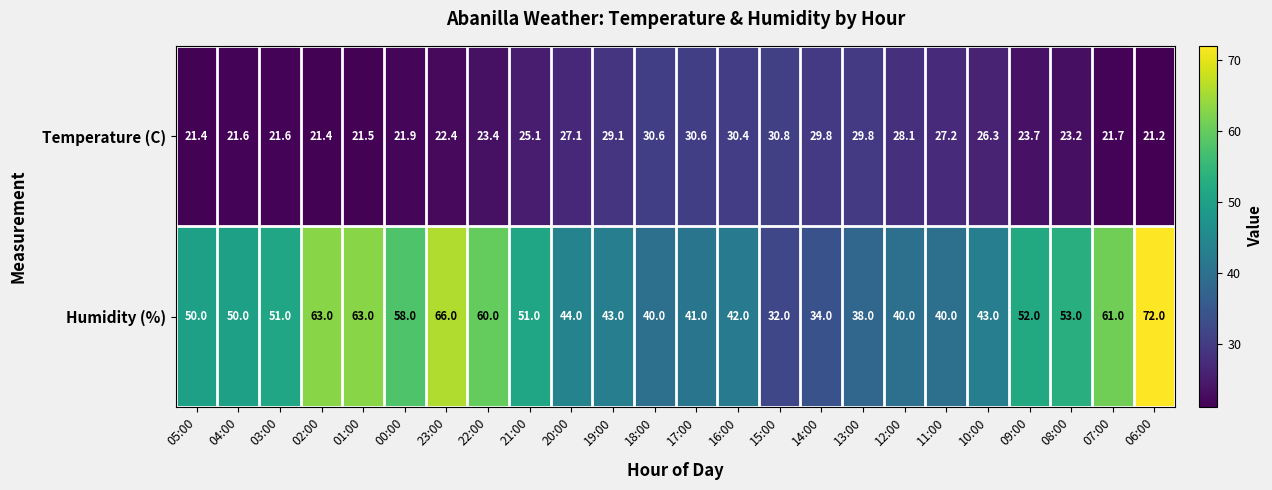

The Temperature (C) series shows 29.1 at 19:00. True or false?

True